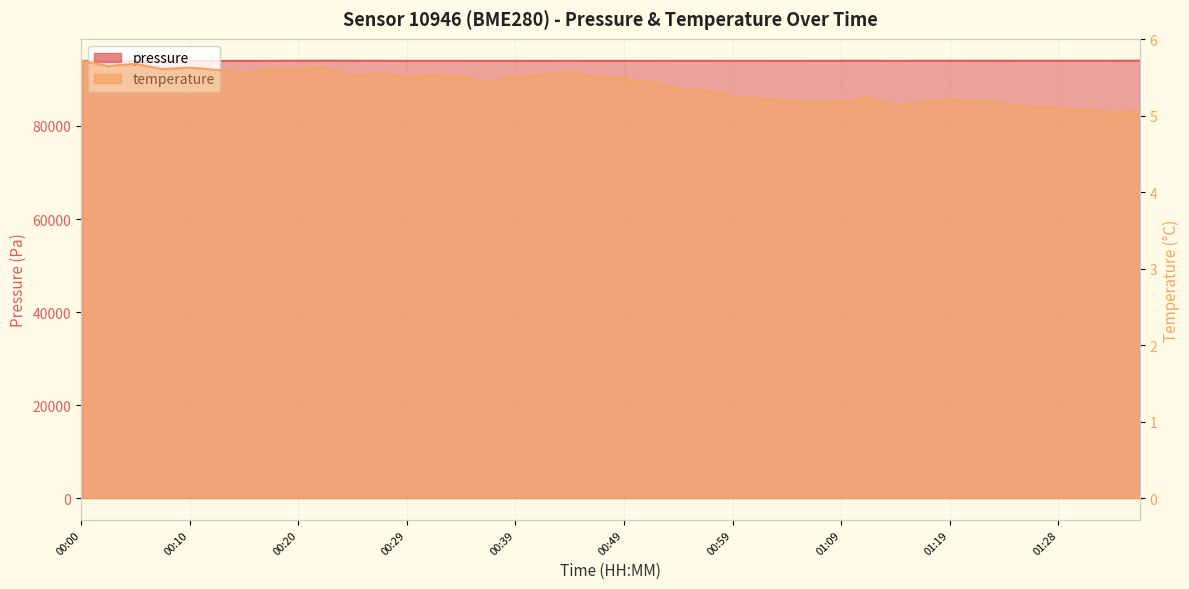

What is the difference between the maximum and minimum values in the pressure series?

51.3